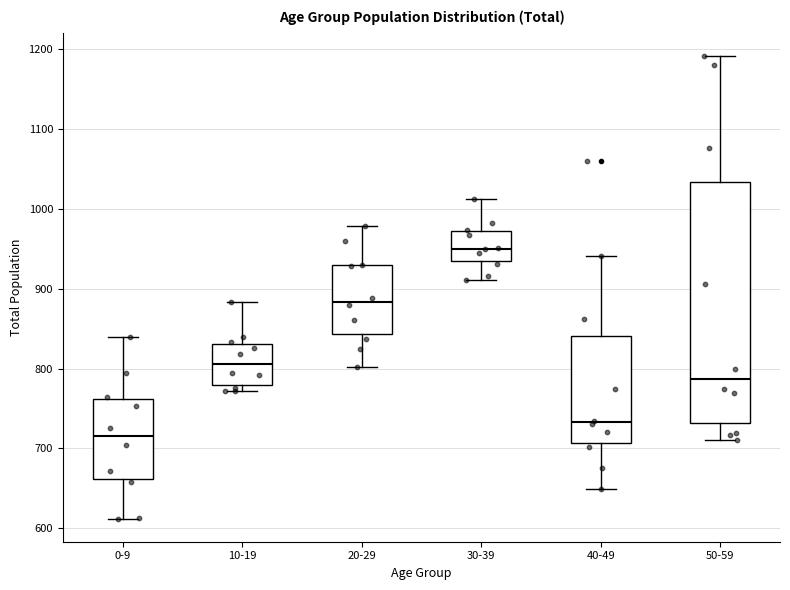

Comparing the boxes themselves (not the whiskers), which one is the tallest?

50-59